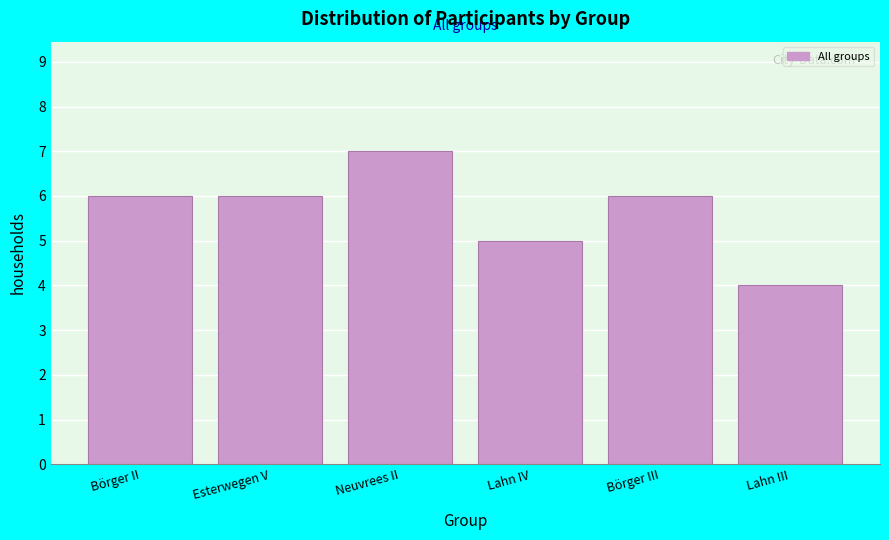

Reading left to right, list all the values displayed in this chart.

6	6	7	5	6	4